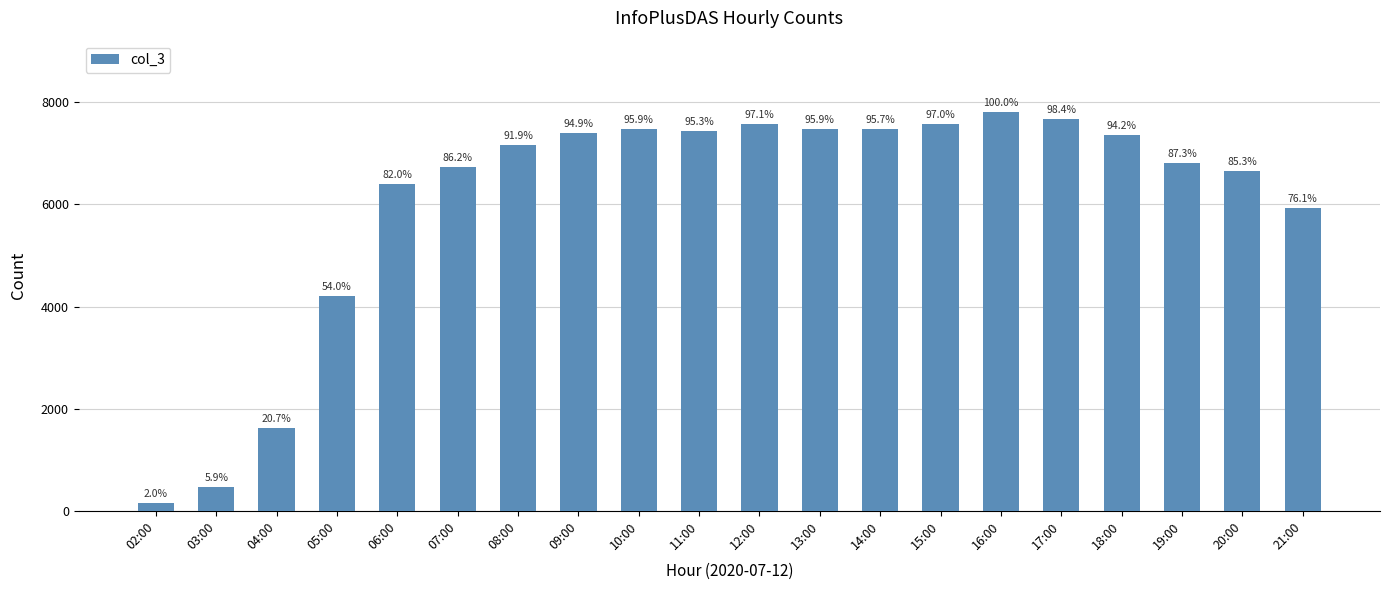

How many bars are there in total?

20